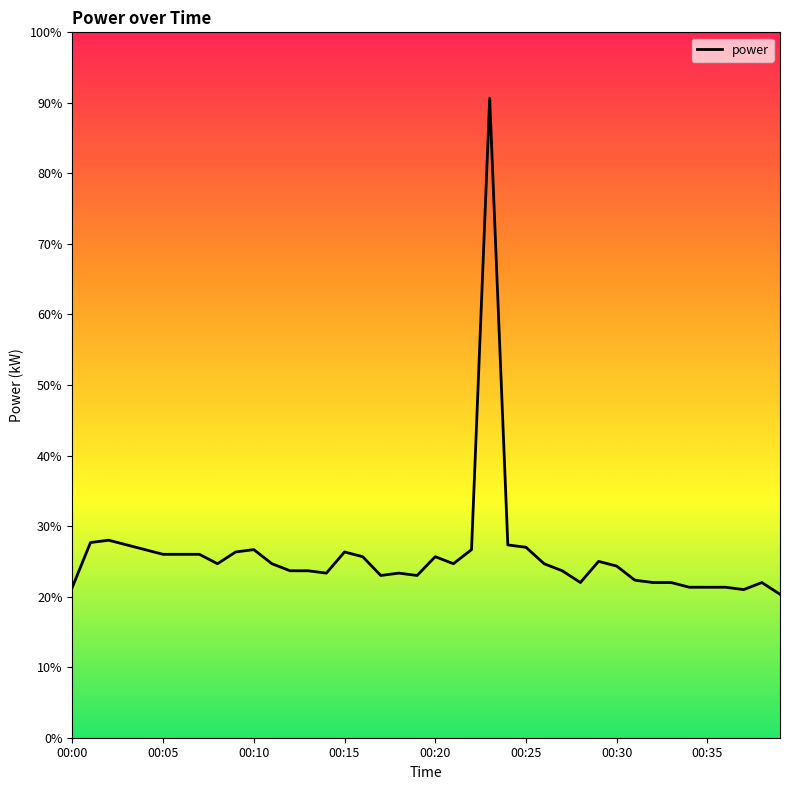

Does the chart have visible grid lines?

No